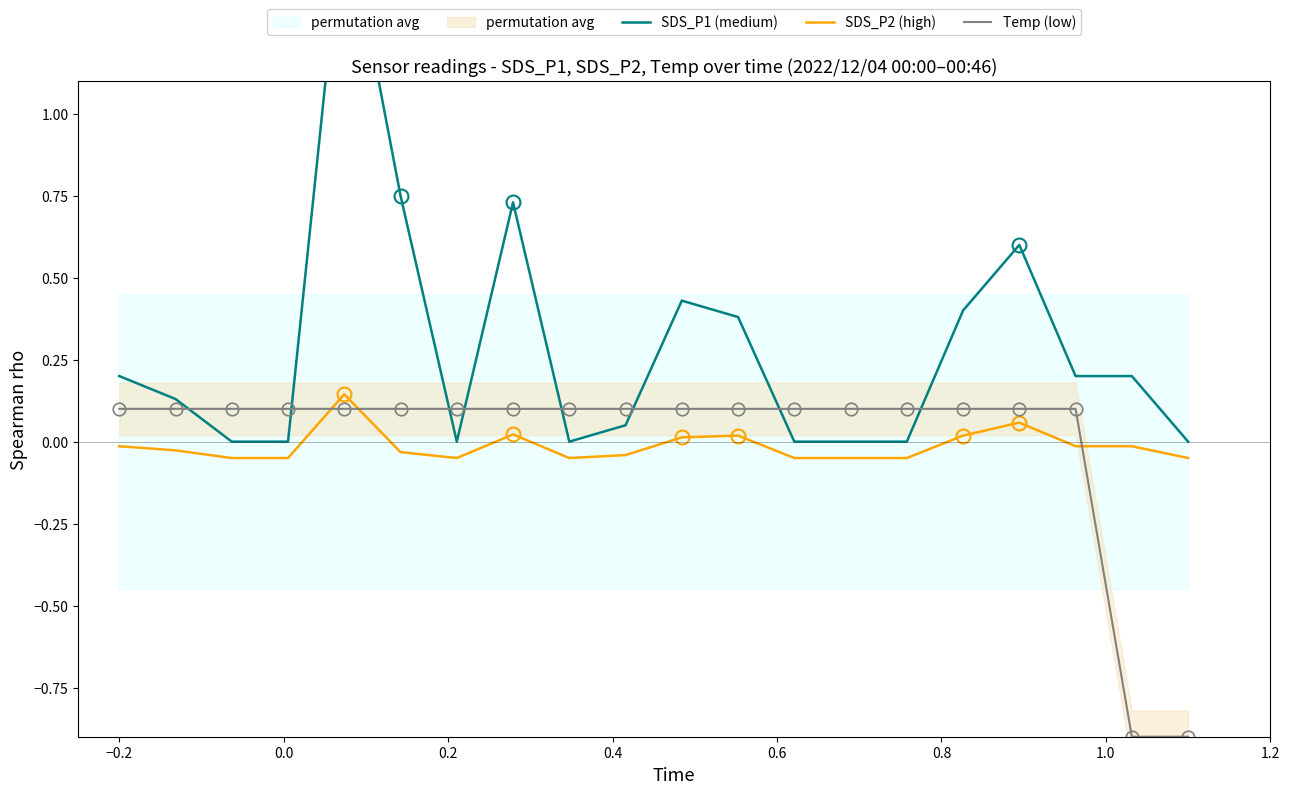

Which series ends up on top after the final intersection of SDS_P2 (high) and Temp (low)?

SDS_P2 (high)